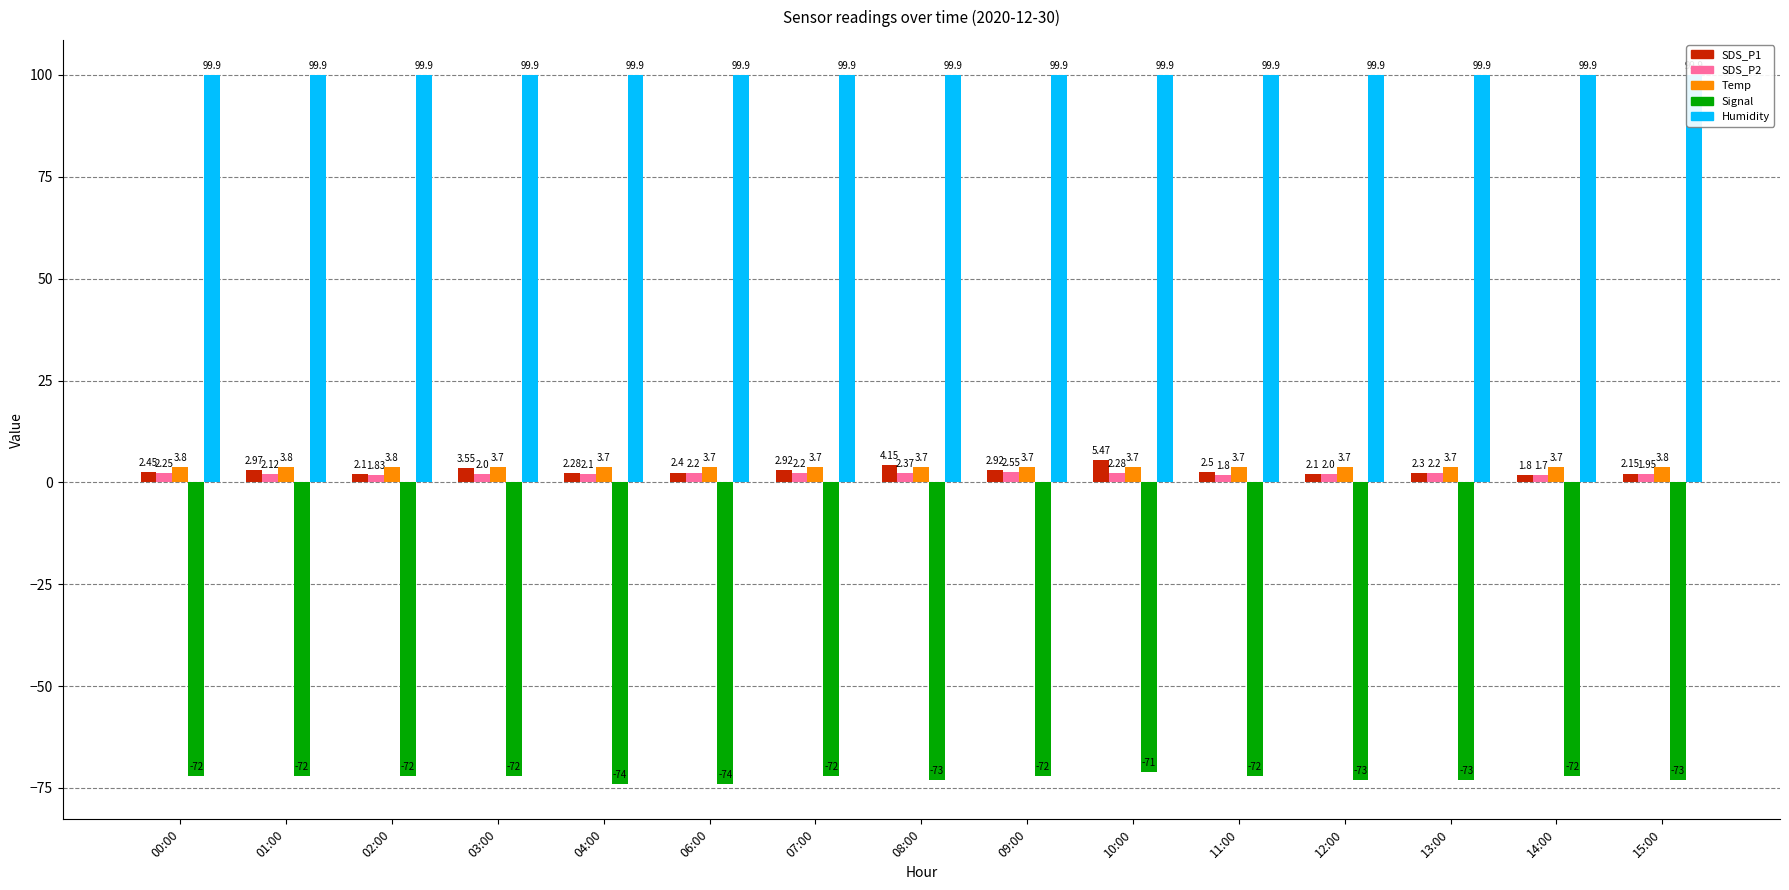

List the series in order of their peak value, lowest first.

Signal, SDS_P2, Temp, SDS_P1, Humidity